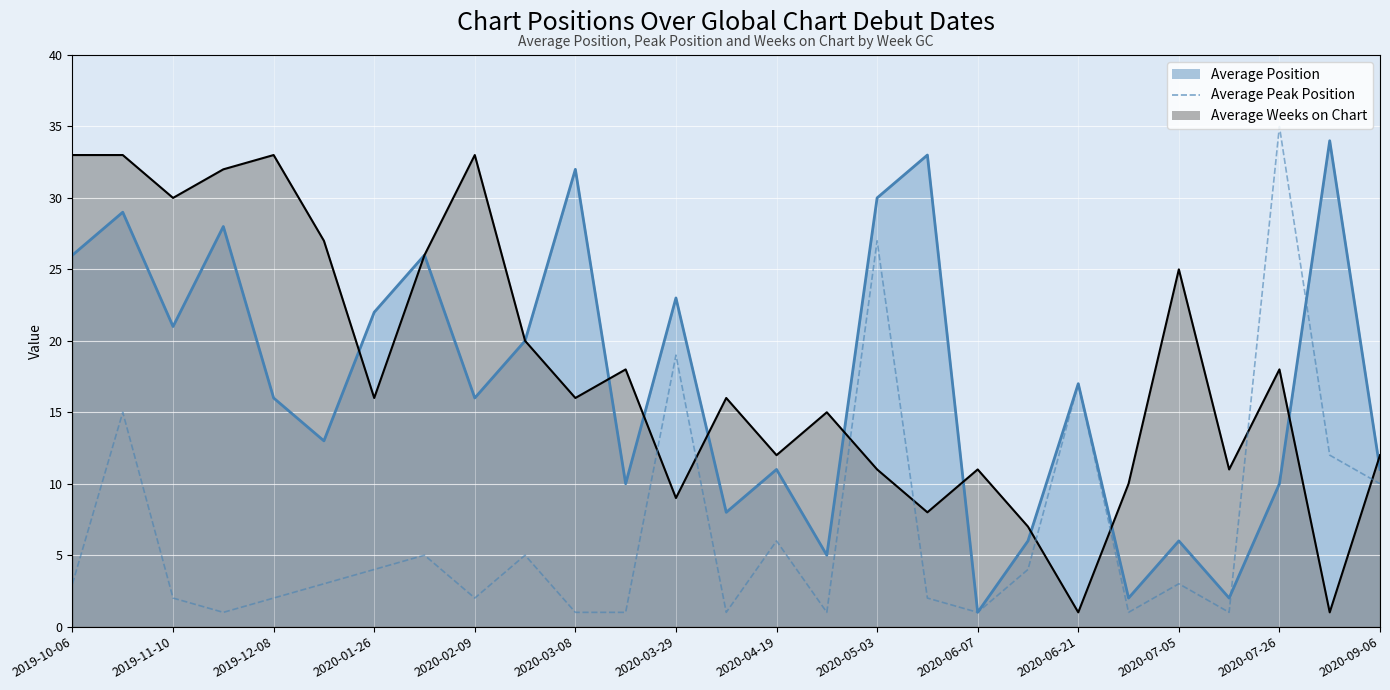

At which category does the chart reach its peak across all series?

2020-07-26